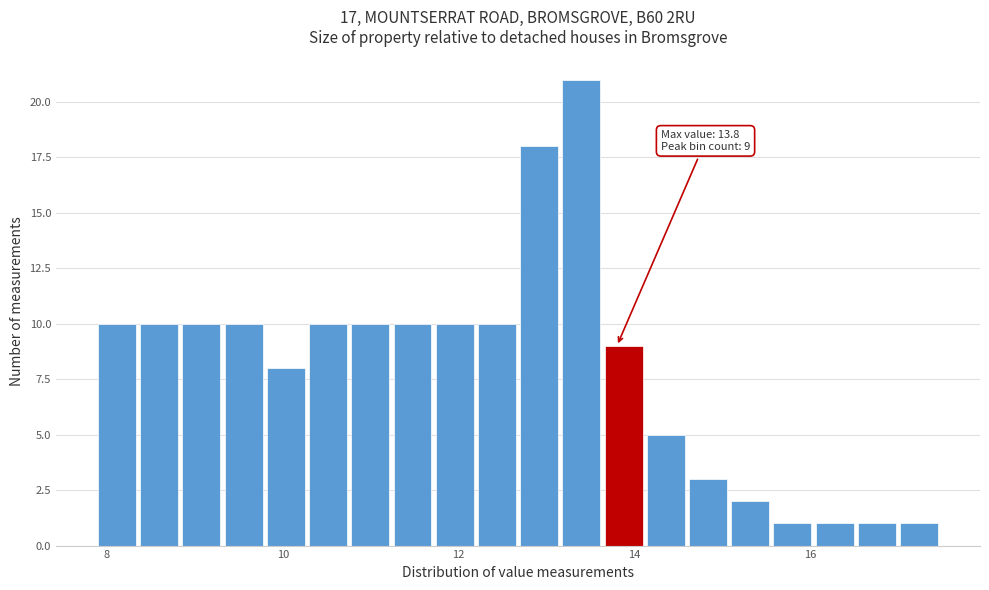

Around what value on the x-axis is the tallest bar? Give the approximate position of its centre, as read against the axis.

13.4